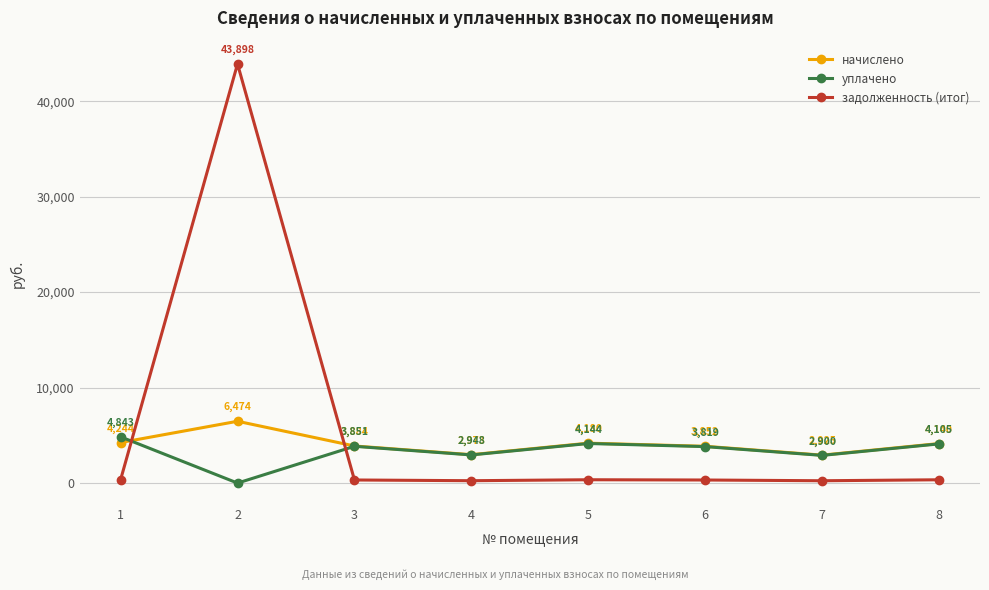

Which series ends up on top after the final intersection of уплачено and задолженность (итог)?

уплачено